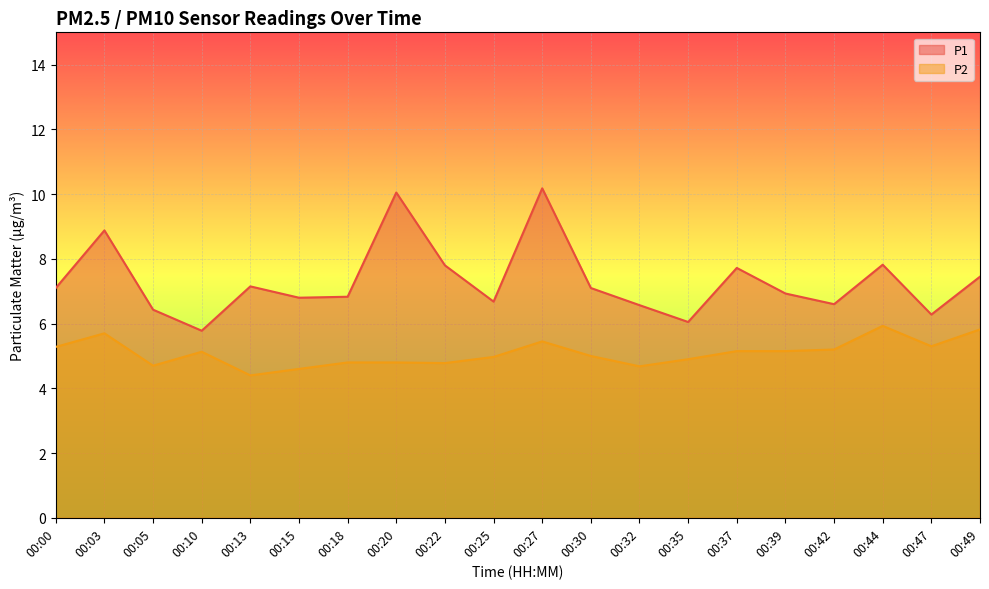

What value does the P1 series have at 00:47?

6.3